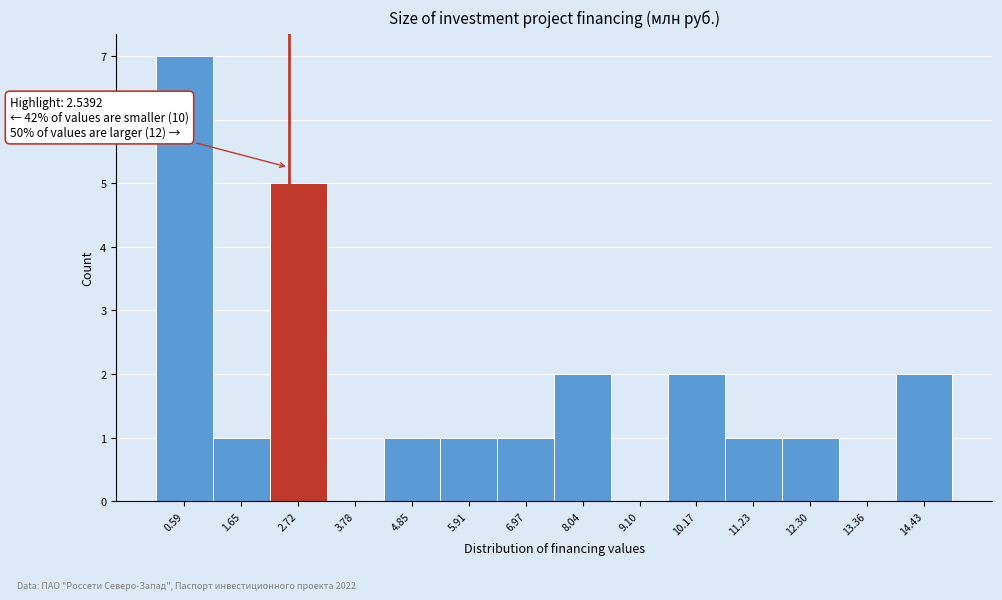

Which range on the x-axis has the tallest bar?

0.0 to 1.2